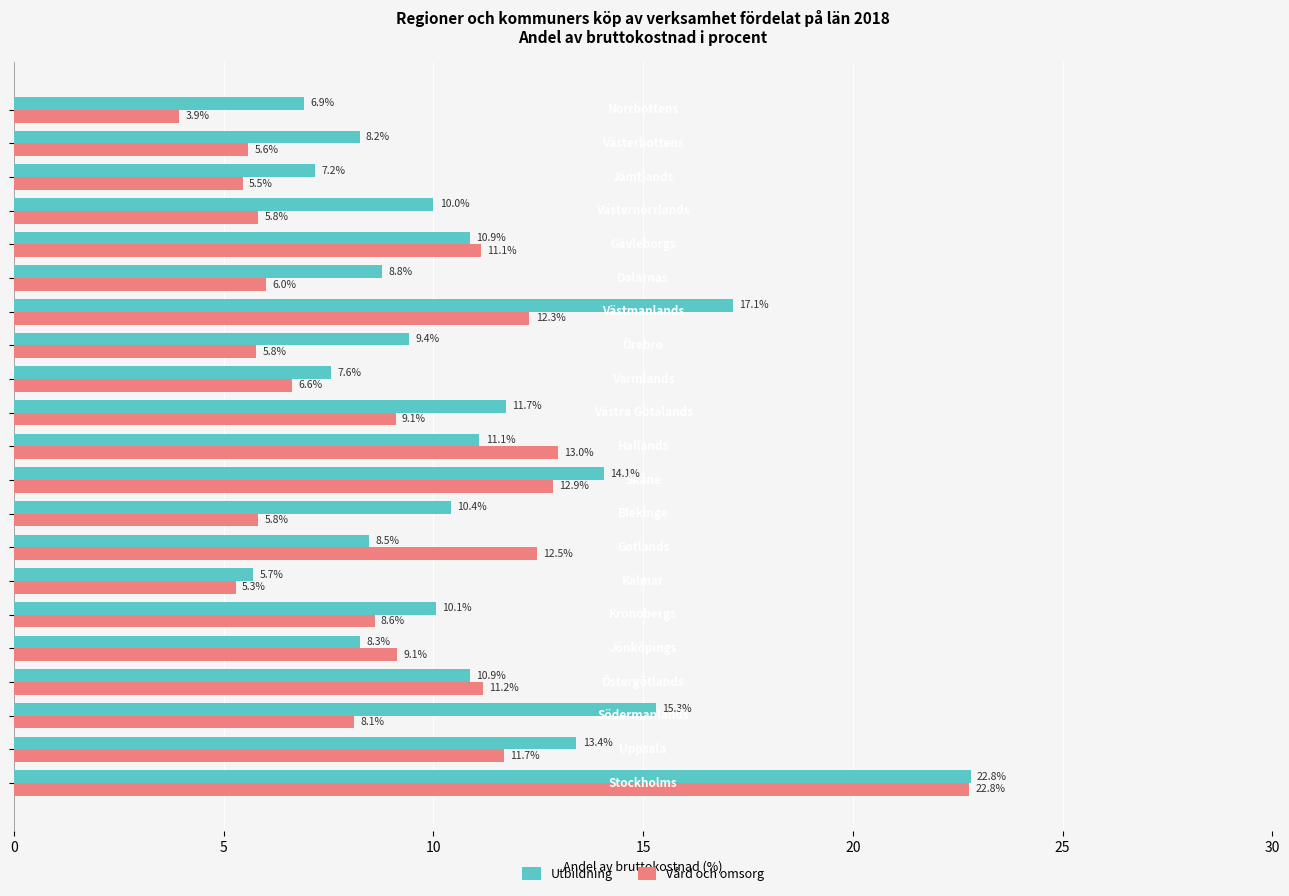

Rank the series by their average value, from highest to lowest.

Utbildning, Vård och omsorg